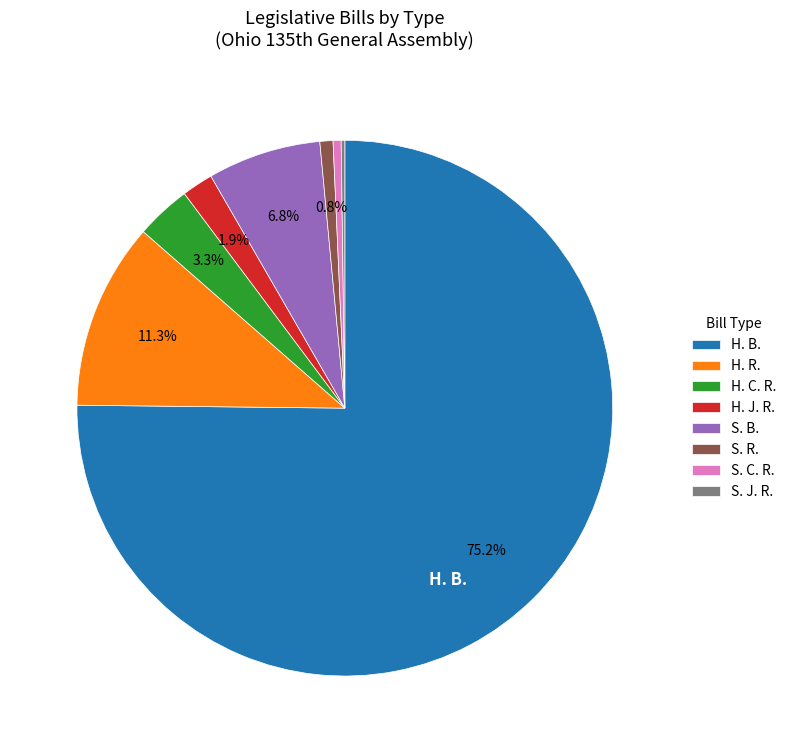

What percentage is NOT represented by S. B.?

93.2%